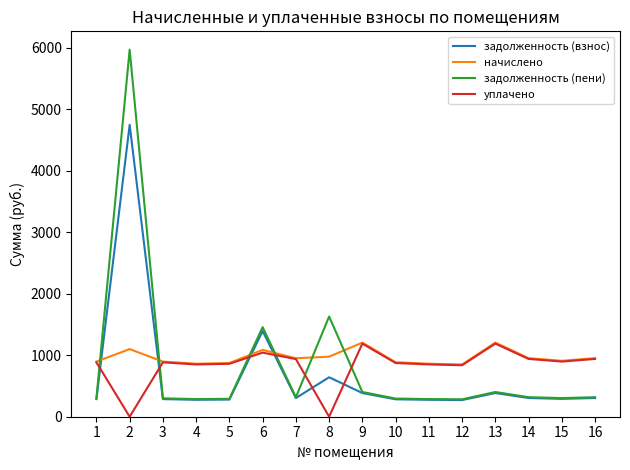

After their last crossing, which series has the higher values: задолженность (пени) or начислено?

начислено